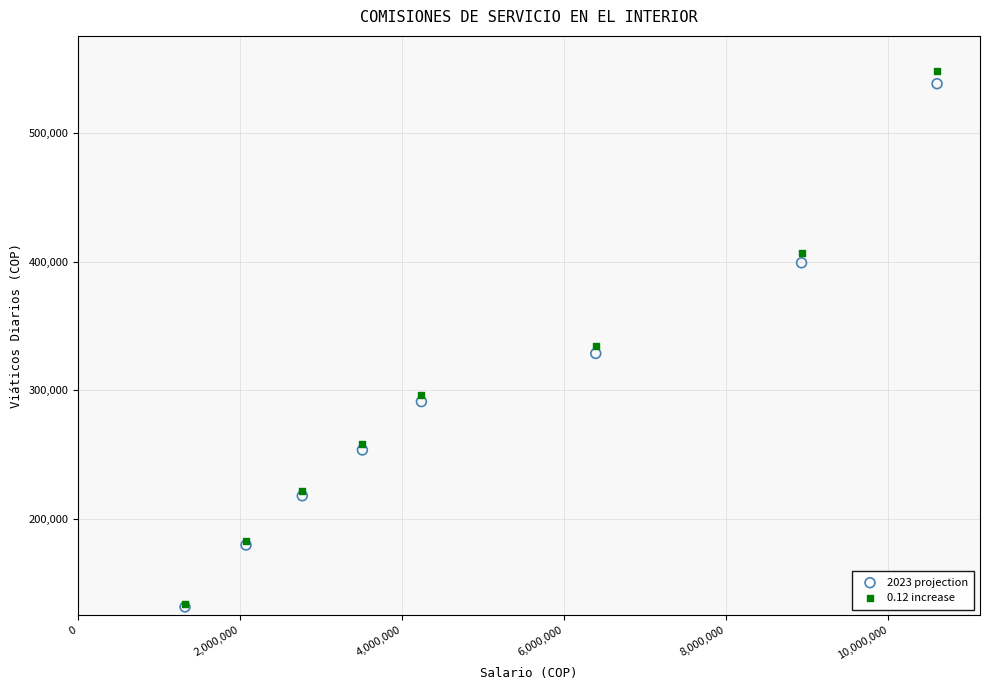

Across all series, what Y value is closest to 339963?

334726.6